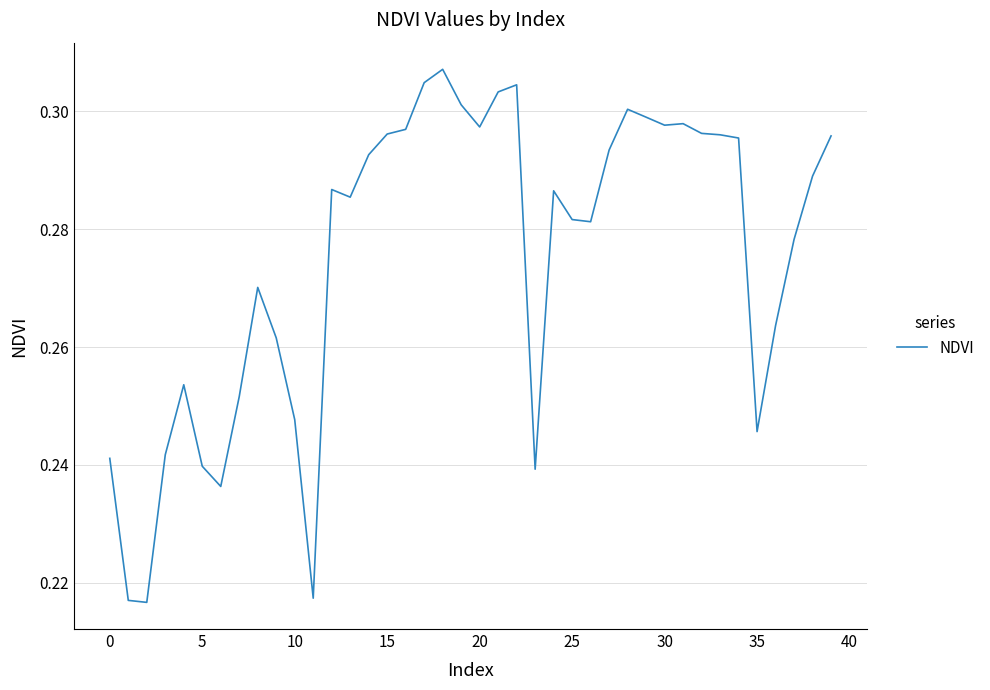

The chart shows a value of 0.4 at 35. True or false?

False